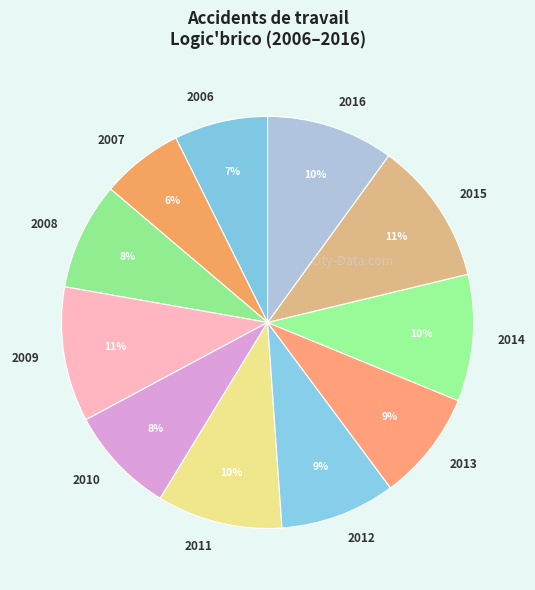

True or false: 2009 accounts for 11% of the total.

True